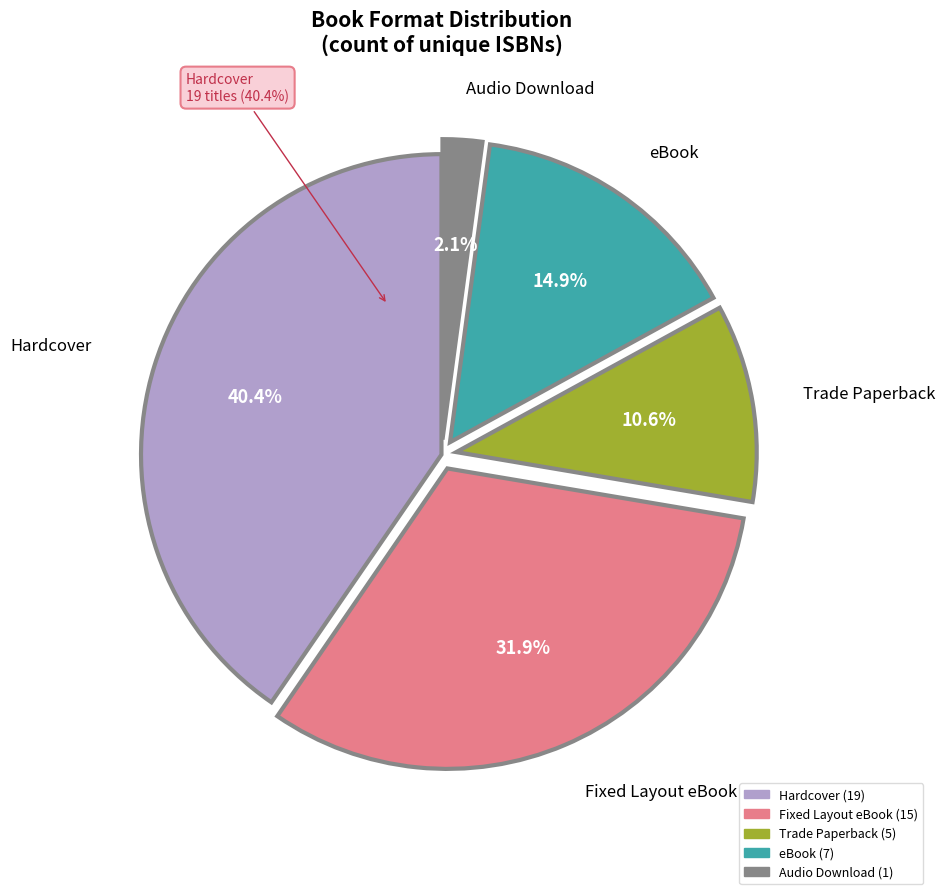

Which category has the smallest portion of the pie?

Audio Download